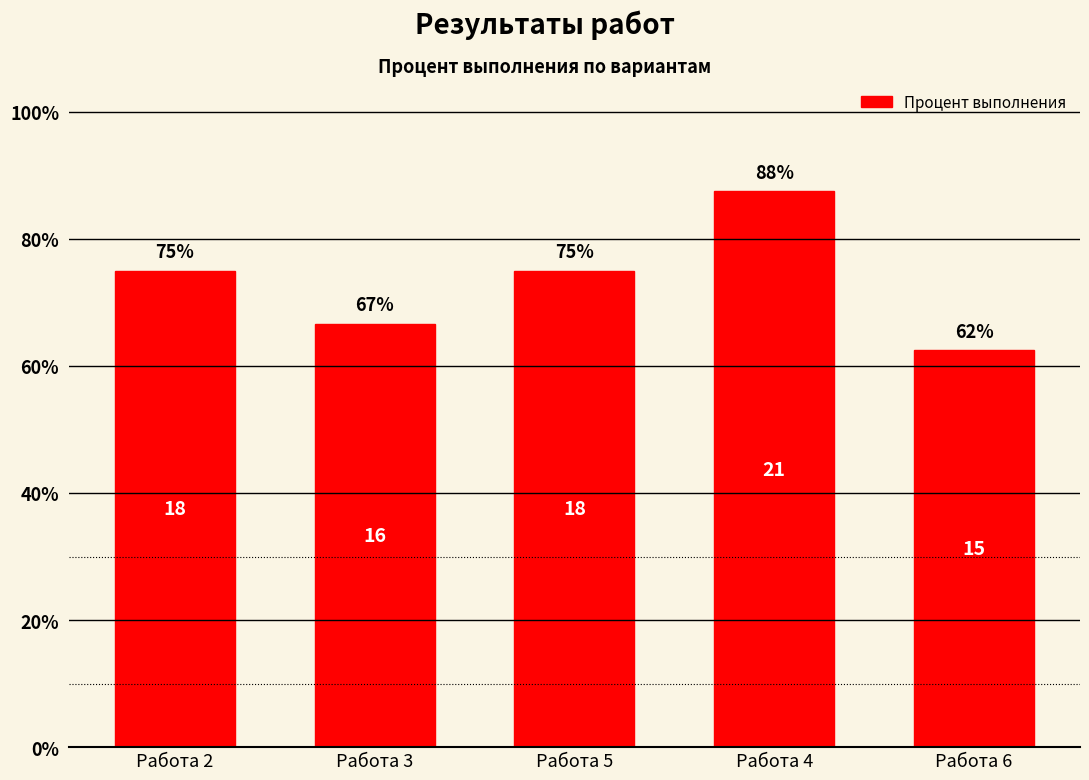

Does the chart contain any negative values?

No